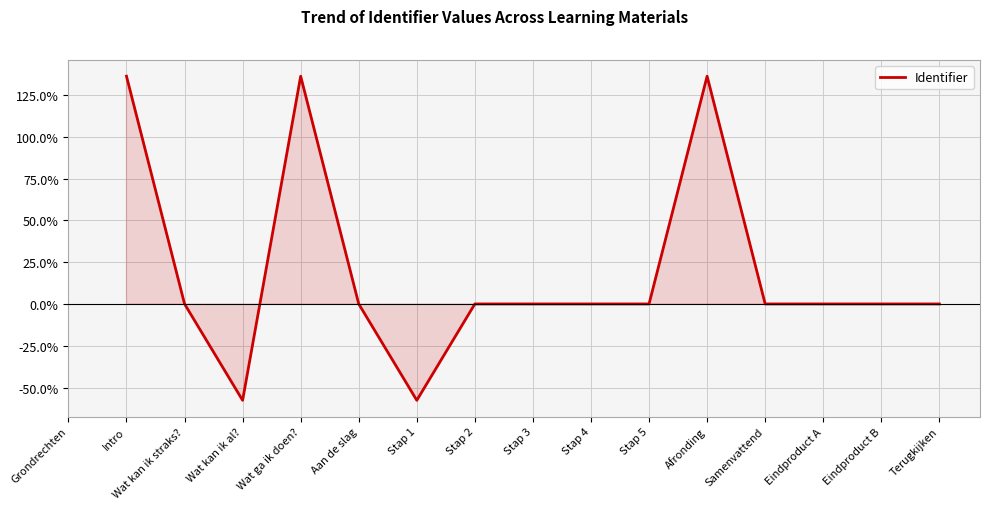

Does the chart have visible grid lines?

Yes